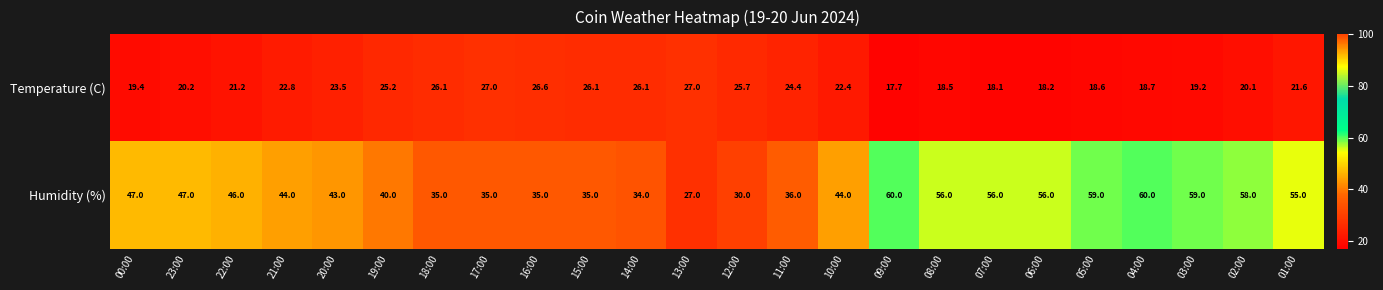

Which series has the widest spread of values?

Humidity (%)